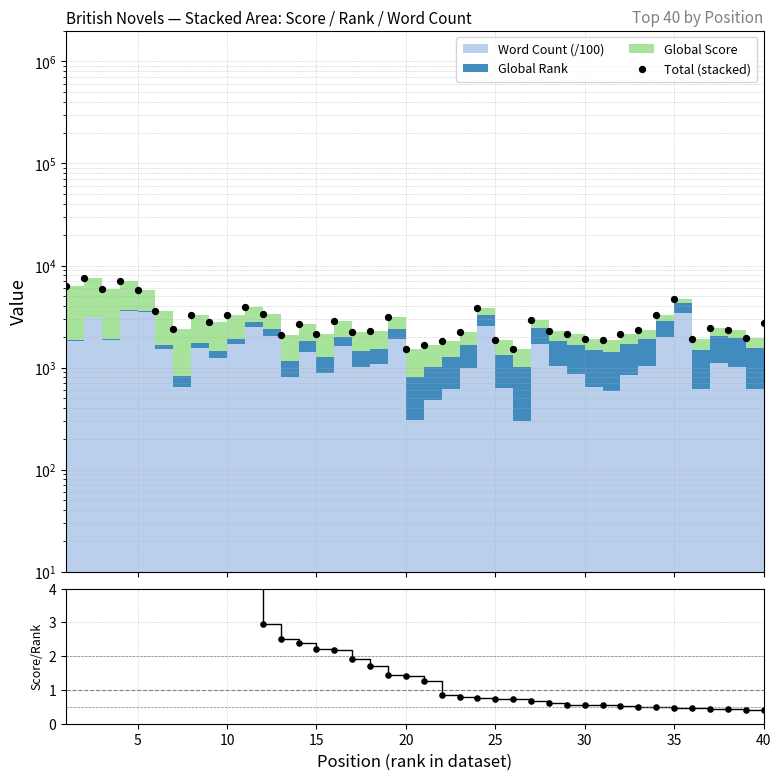

Which series has the widest spread of Y values?

Total (stacked)